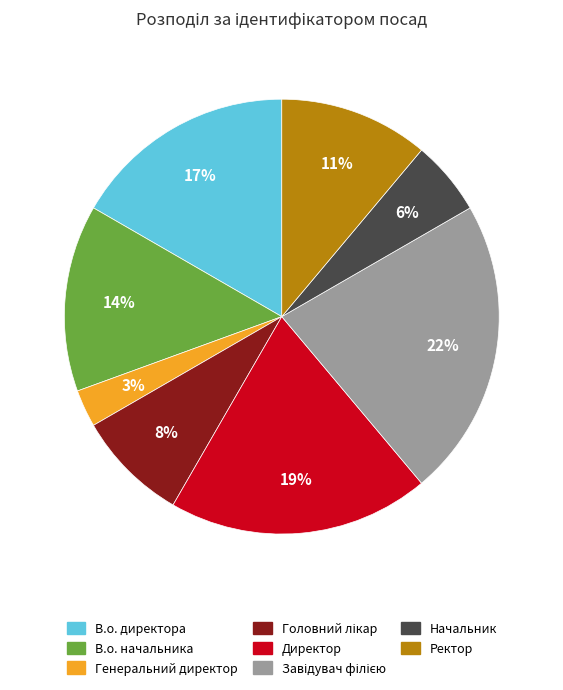

How many slices are in this pie chart?

8